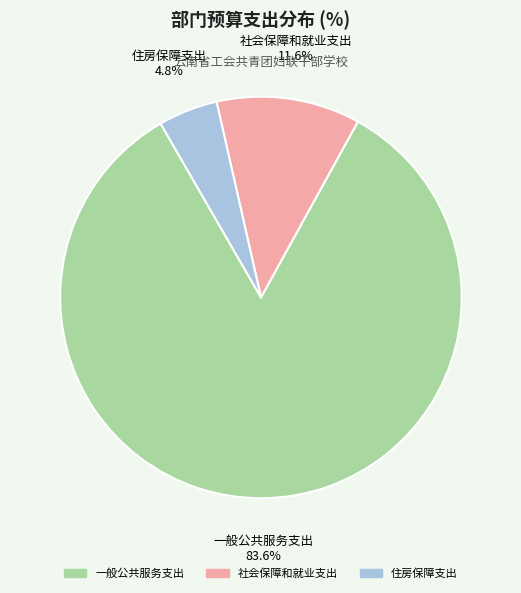

True or false: 住房保障支出 accounts for 5% of the total.

True